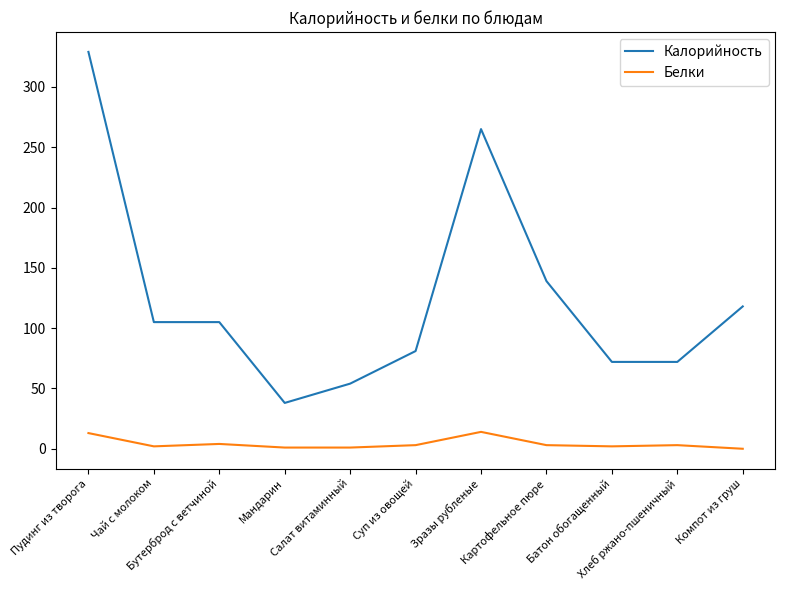

What are all the series names shown in the legend?

Калорийность, Белки